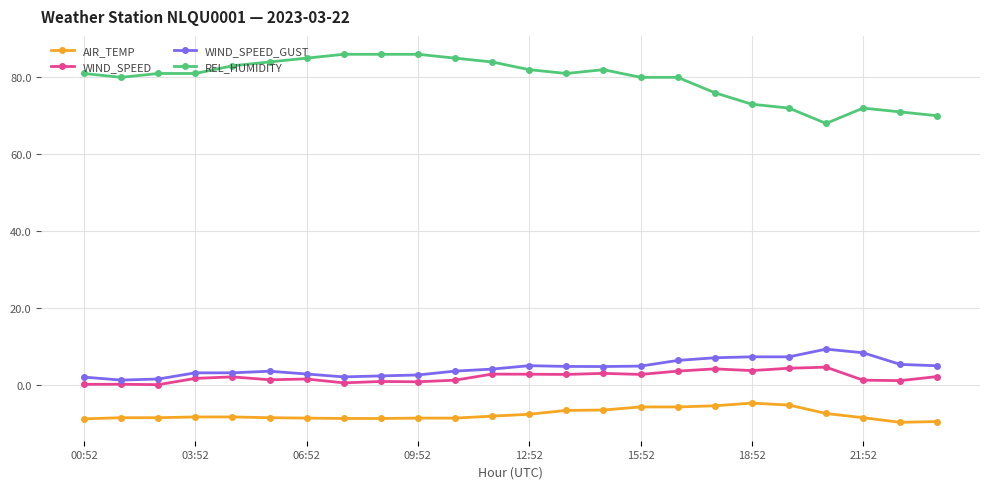

How many lines are shown in the chart?

4